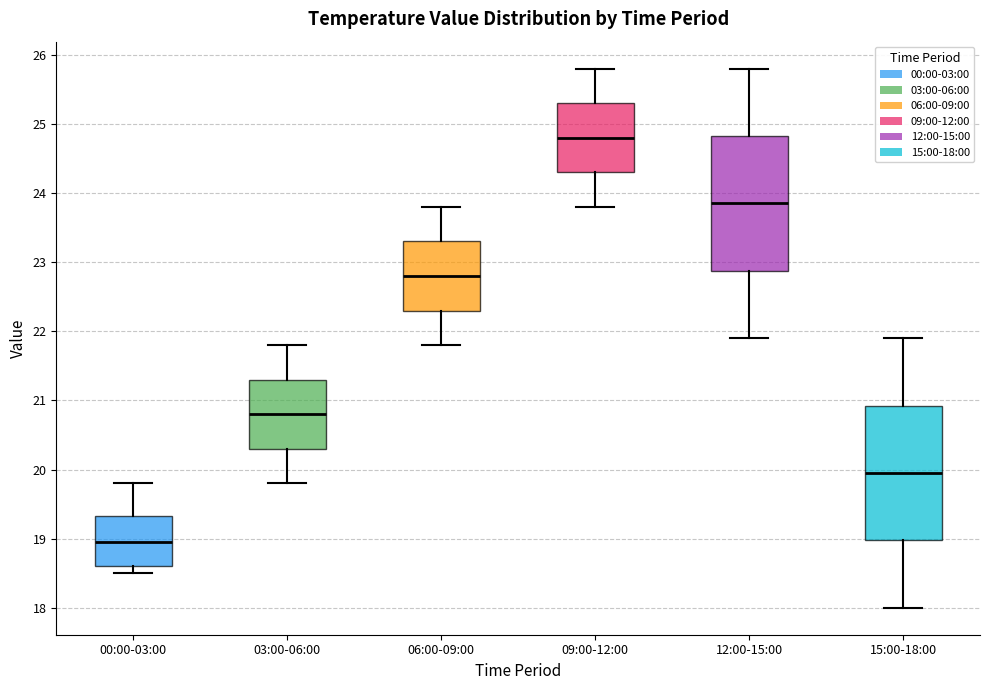

Which box has the lowest median line?

00:00-03:00